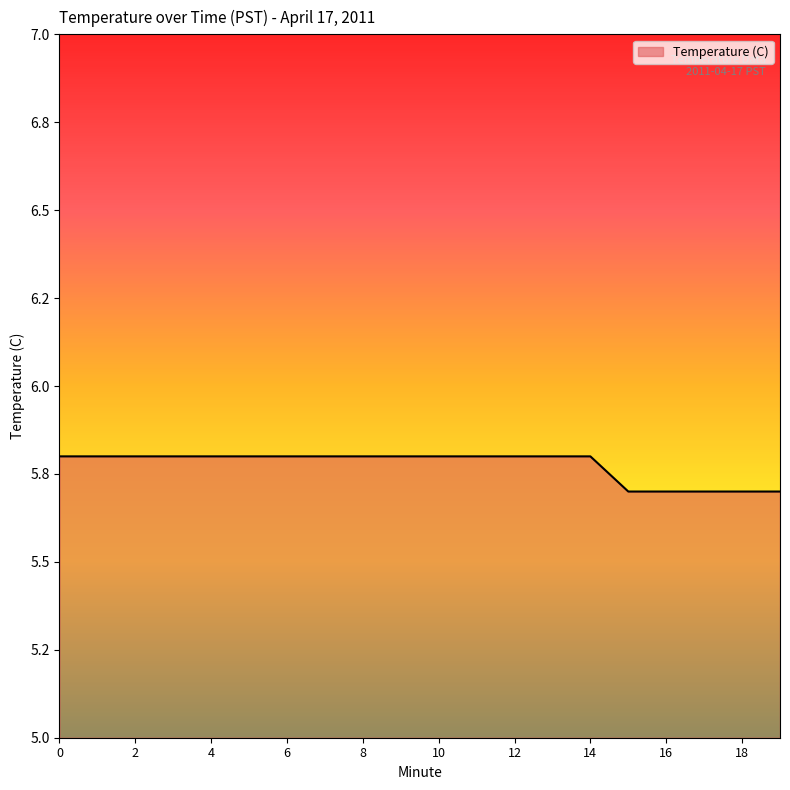

Is this an area chart (filled region under the line)?

Yes